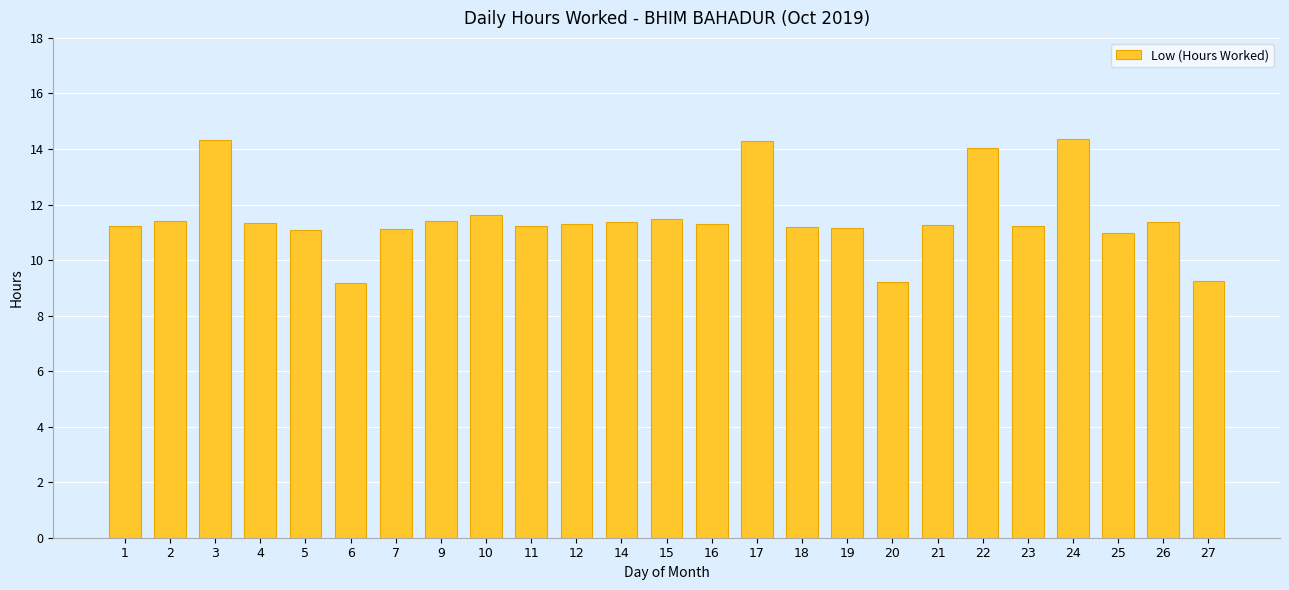

What is the maximum value shown in the chart?

14.4